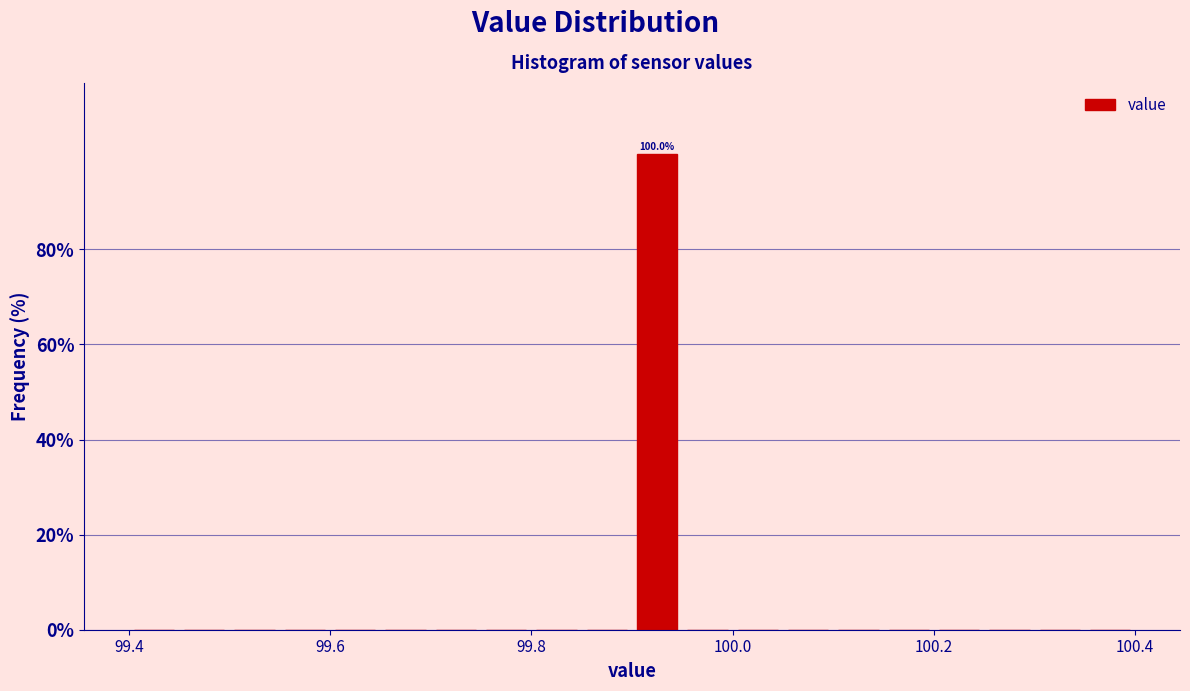

Around what value on the x-axis is the tallest bar? Give the approximate position of its centre, as read against the axis.

99.92